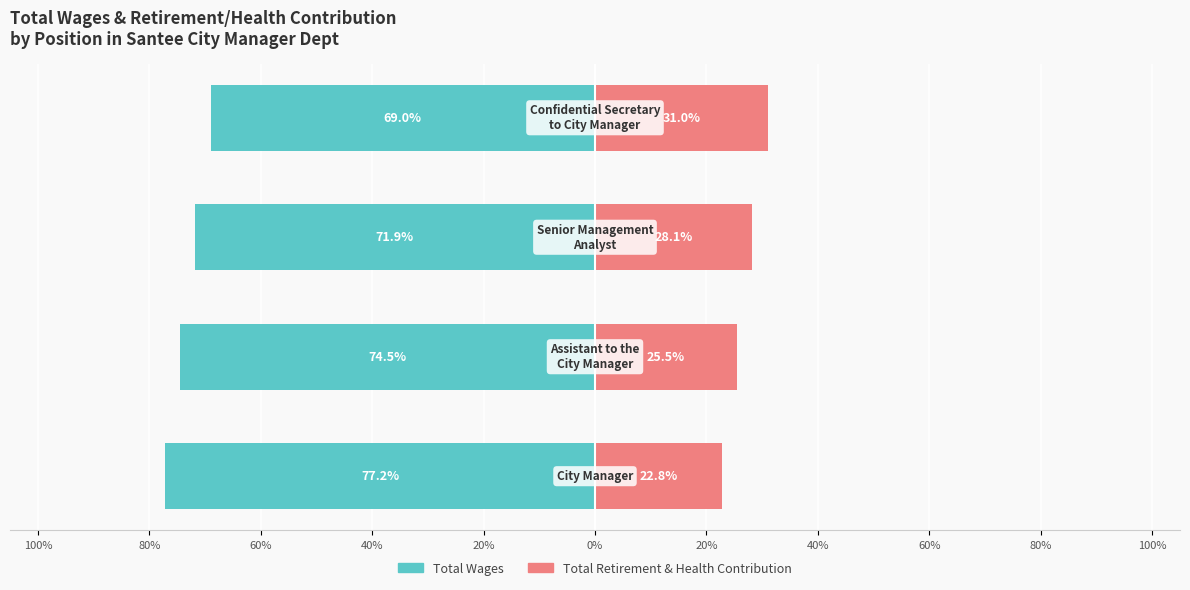

How many data points in Total Retirement & Health Contribution are less than 28?

2